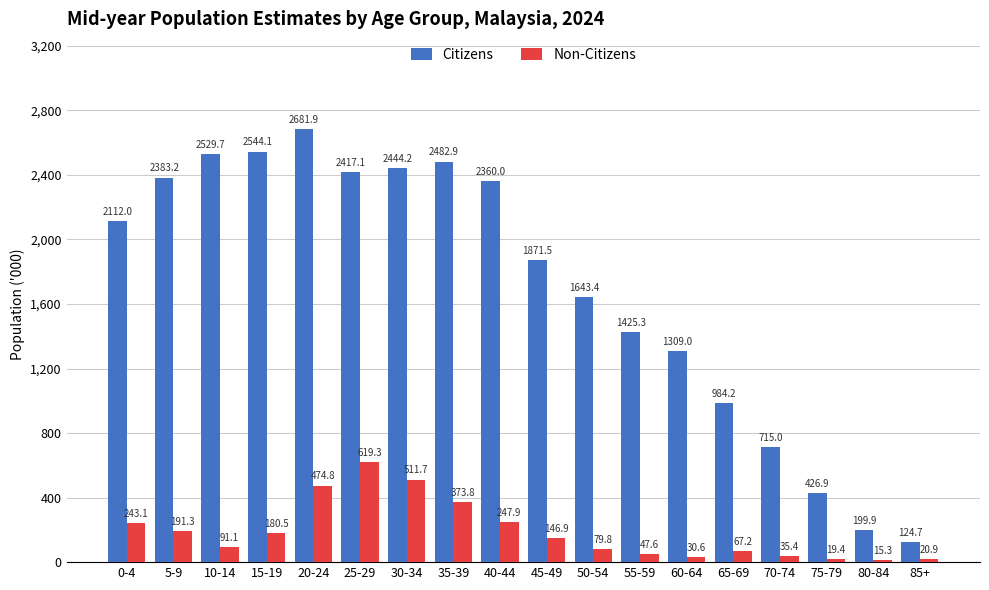

Where is Non-Citizens nearest to the value 317?

35-39